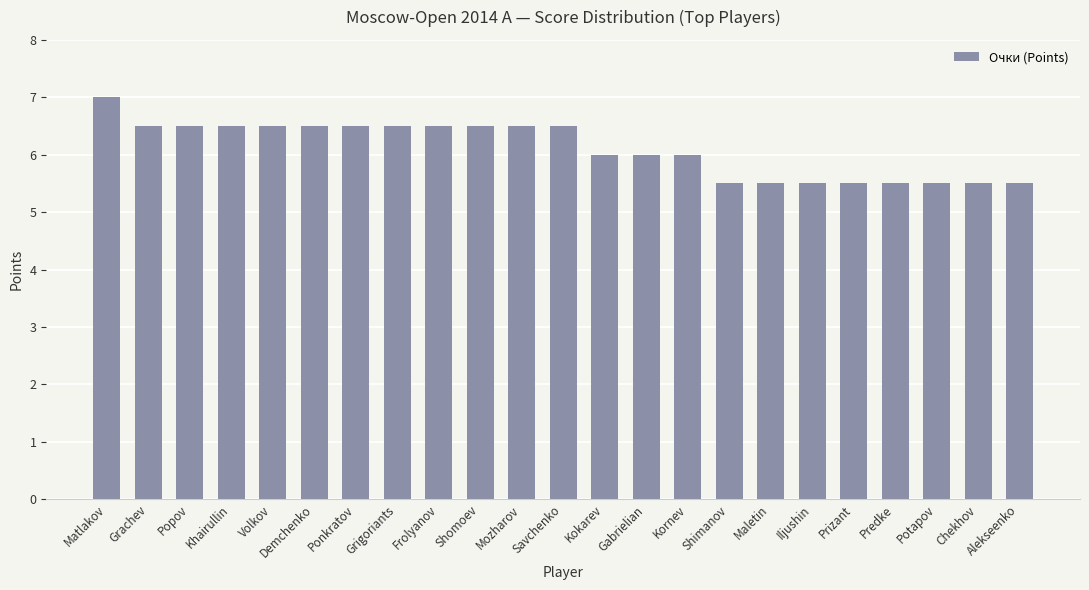

What is the label of the 6th bar from the right?

Iljushin